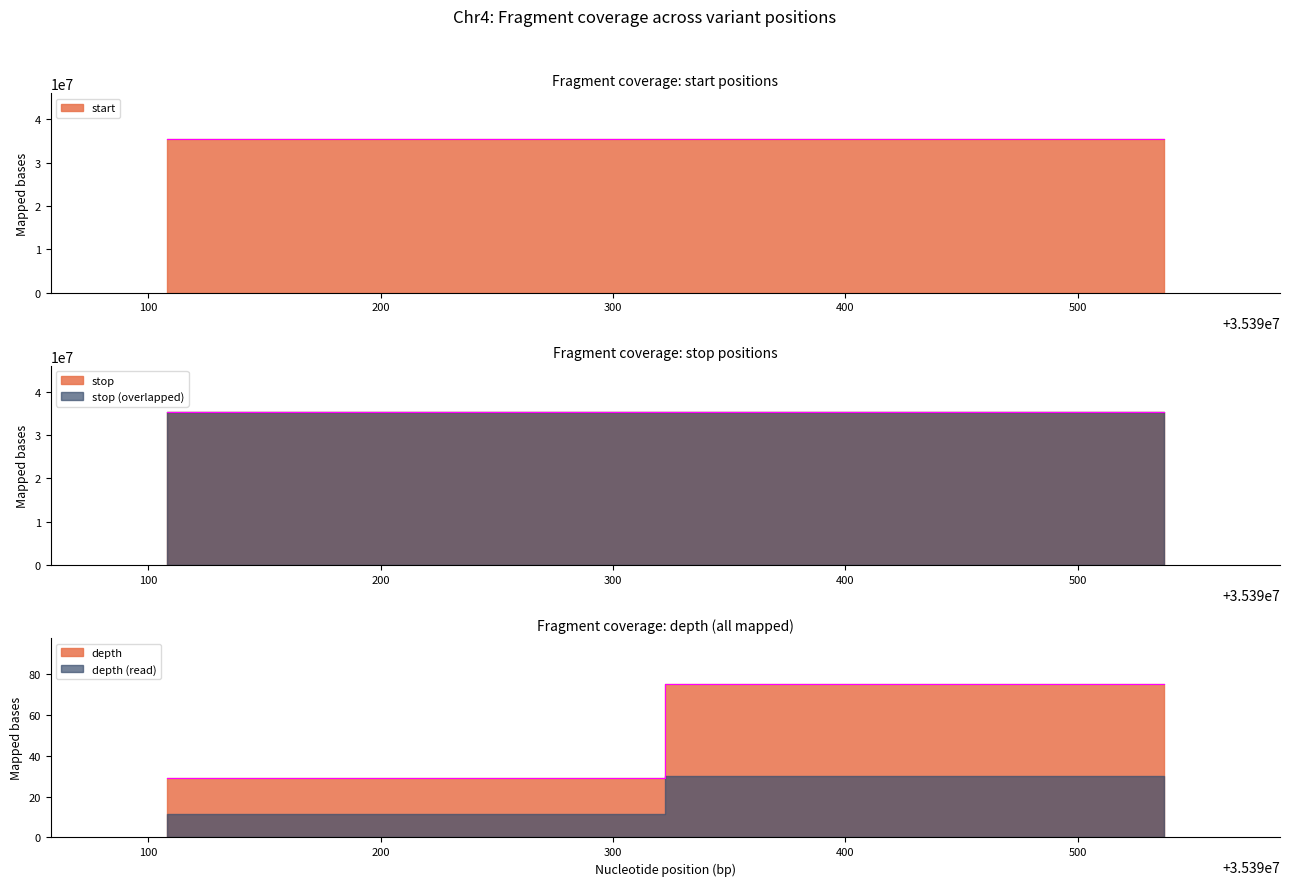

Which series has the widest spread of values?

start